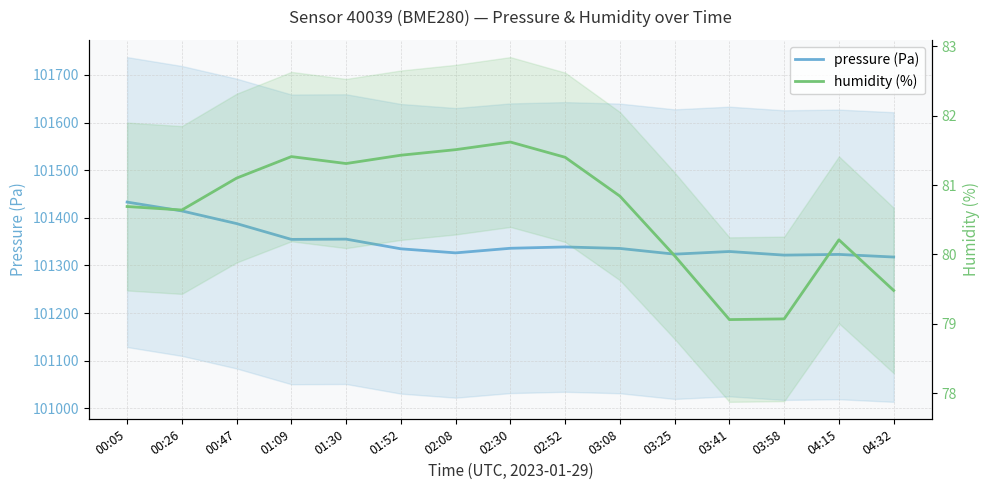

What position from the right is 00:26?

14